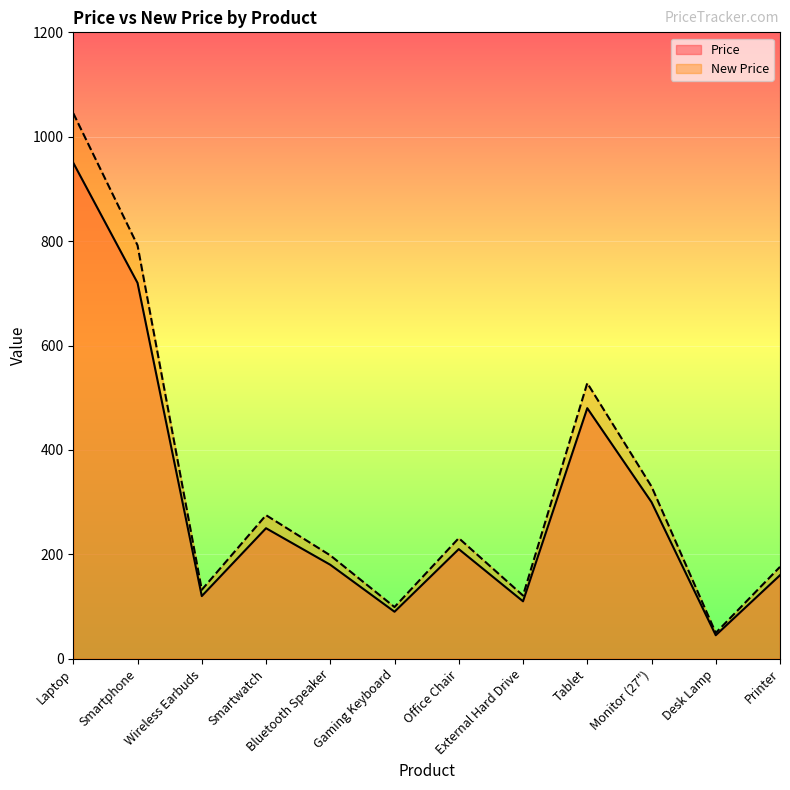

At which category is the sum across all series the highest?

Laptop